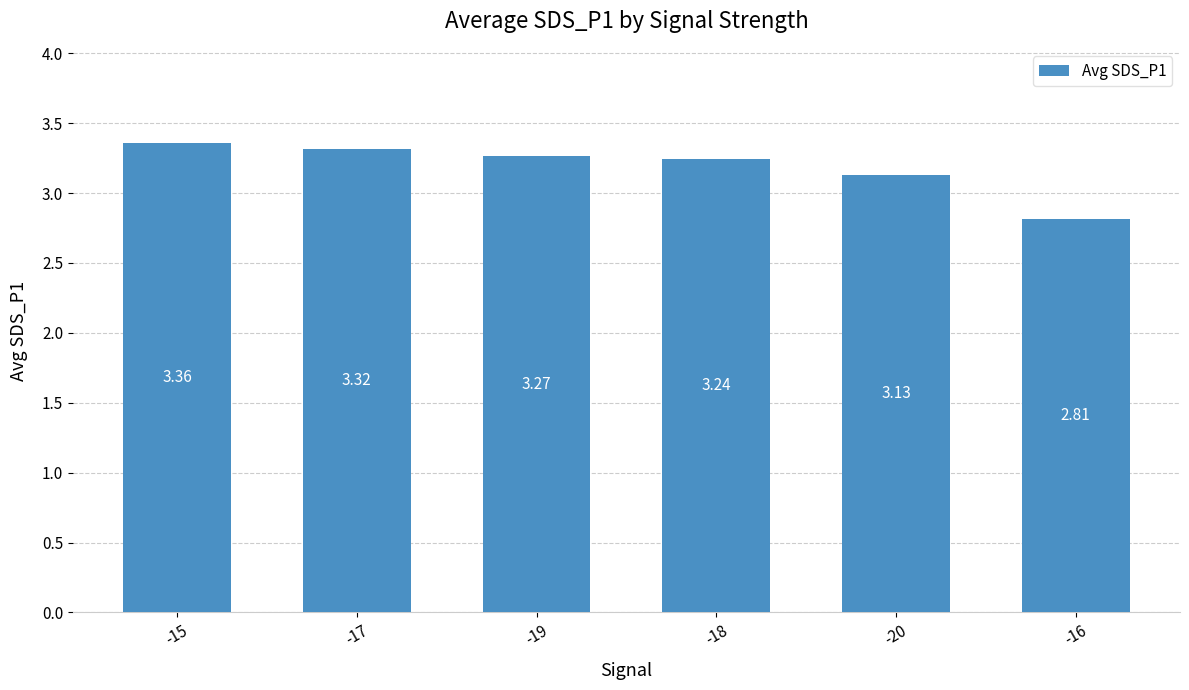

Count the number of data series in this chart.

1